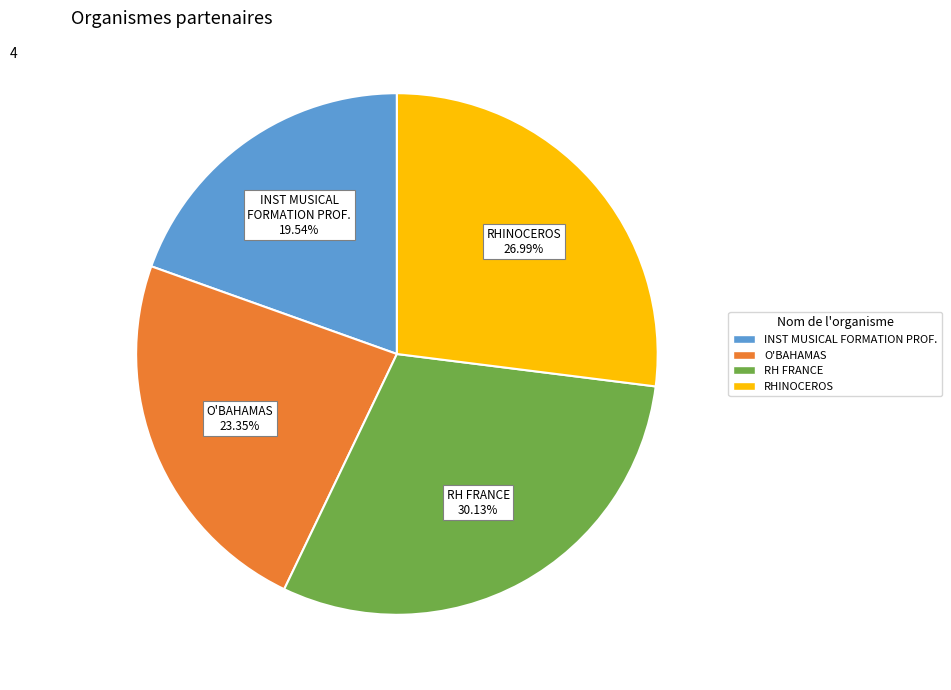

Is there any slice that represents more than half of the pie?

No